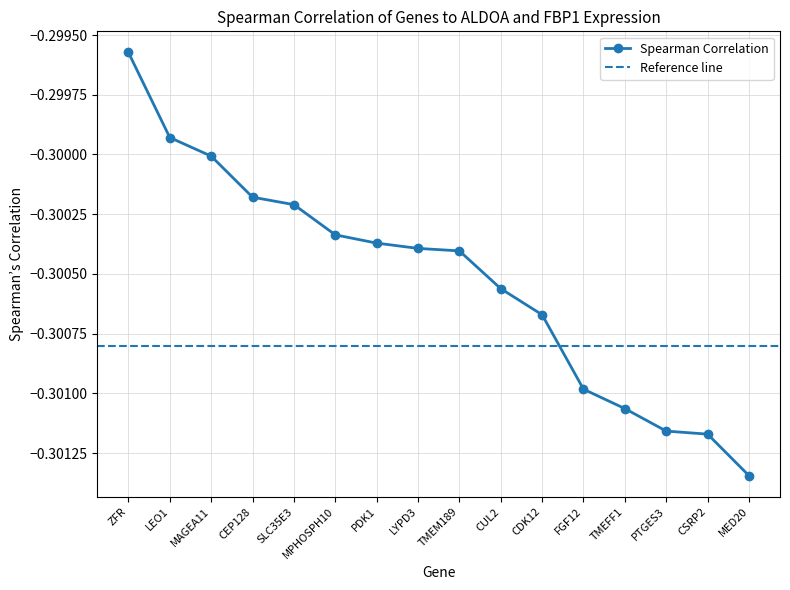

What is the sum of the values at MAGEA11 and CEP128?

-0.6